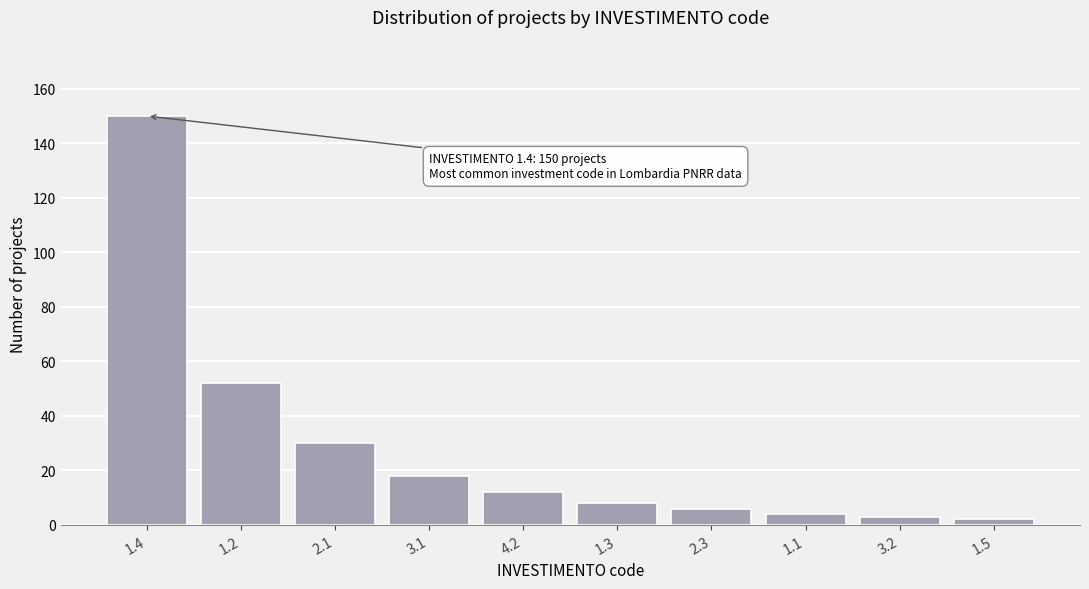

Reading left to right, extract all data points from this chart.

1.4=150	1.2=52	2.1=30	3.1=18	4.2=12	1.3=8	2.3=6	1.1=4	3.2=3	1.5=2